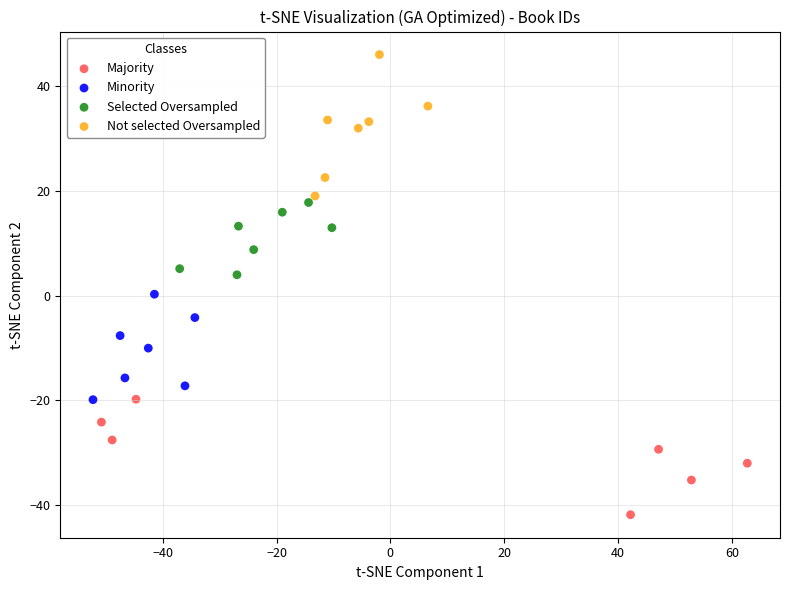

Which series reaches the minimum Y coordinate?

Majority